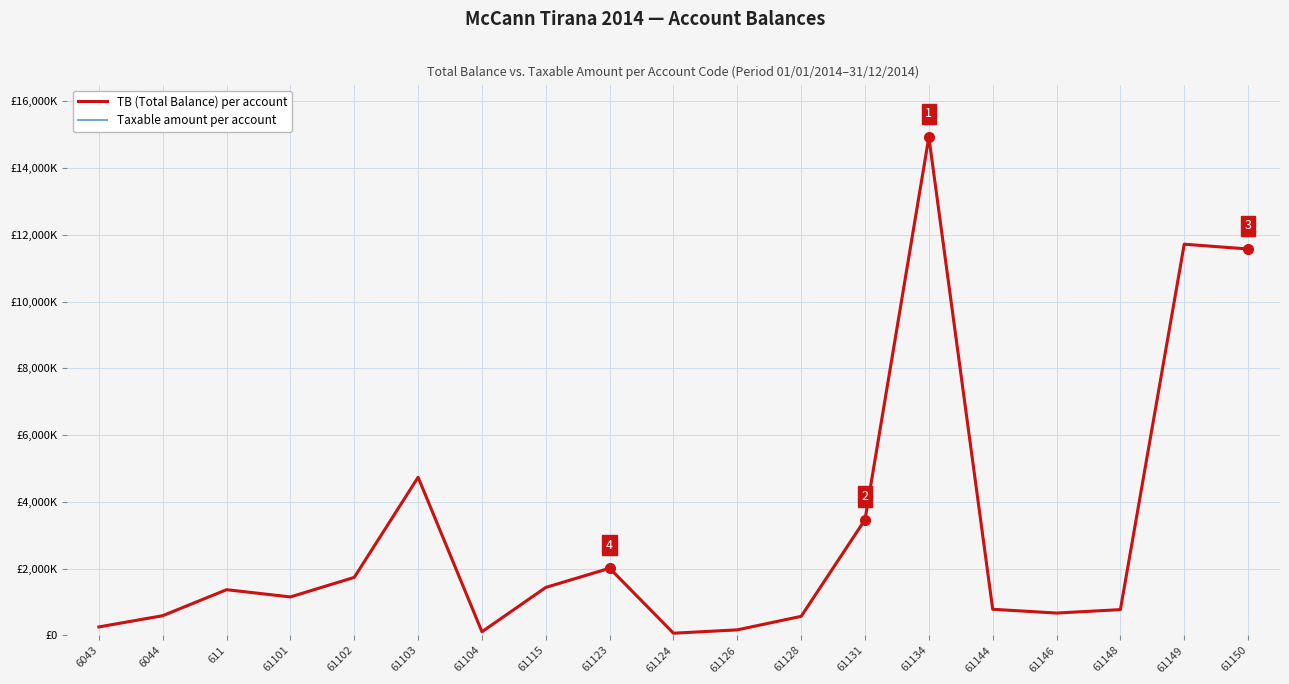

What is the difference between the highest and lowest values at 61123?

18500.0